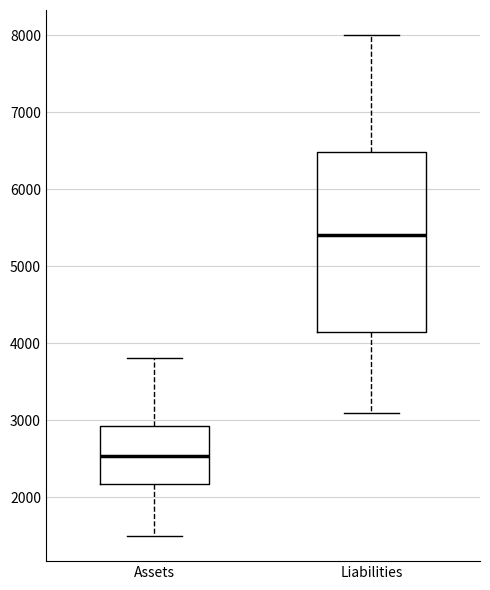

Which box has the lowest median line?

Assets